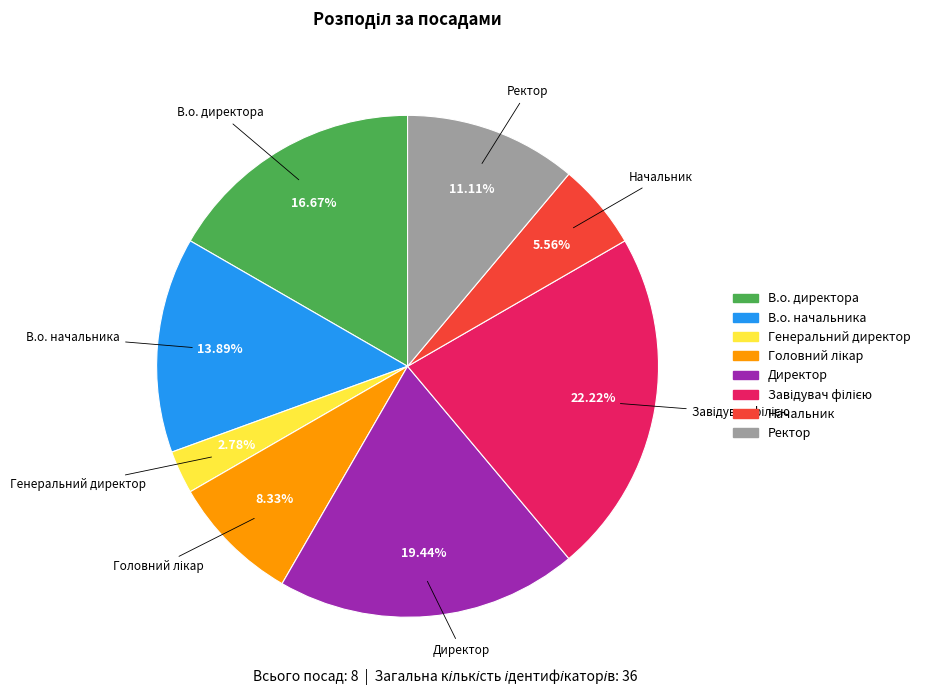

Combined, do В.о. директора and Директор account for over 50%?

No